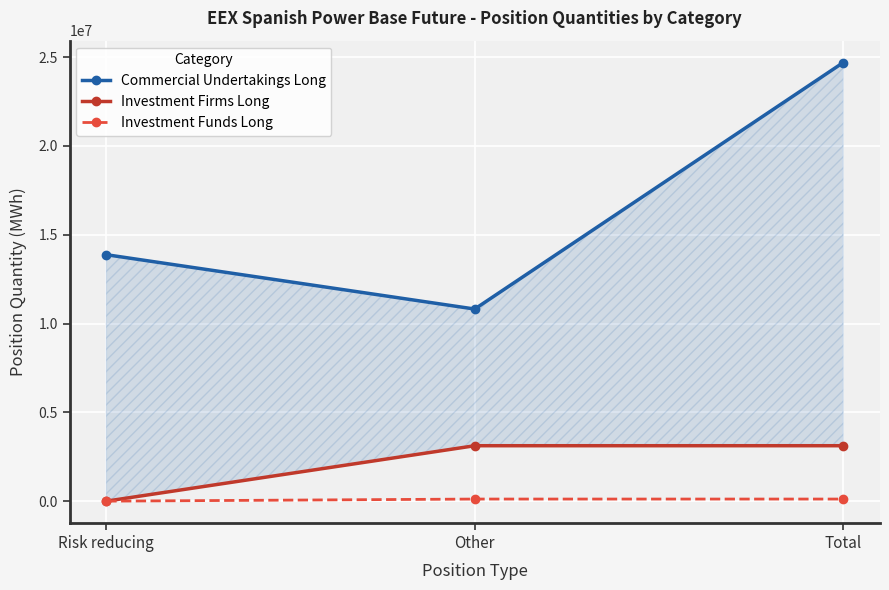

What is the difference between the maximum and minimum values in the Investment Firms Long series?

3121063